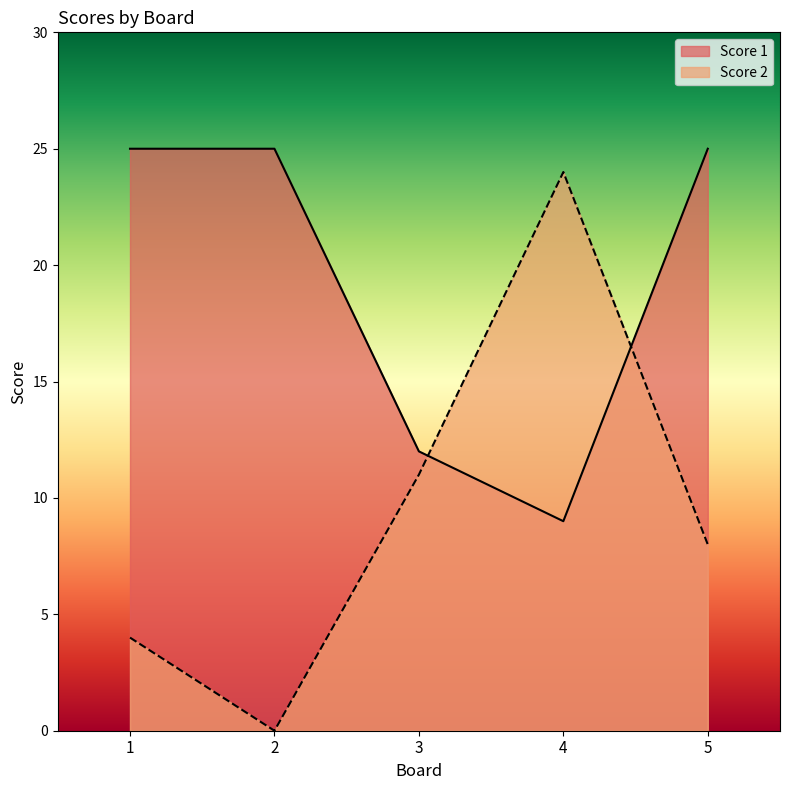

Is it true that Score 2 equals 2 at 5?

False